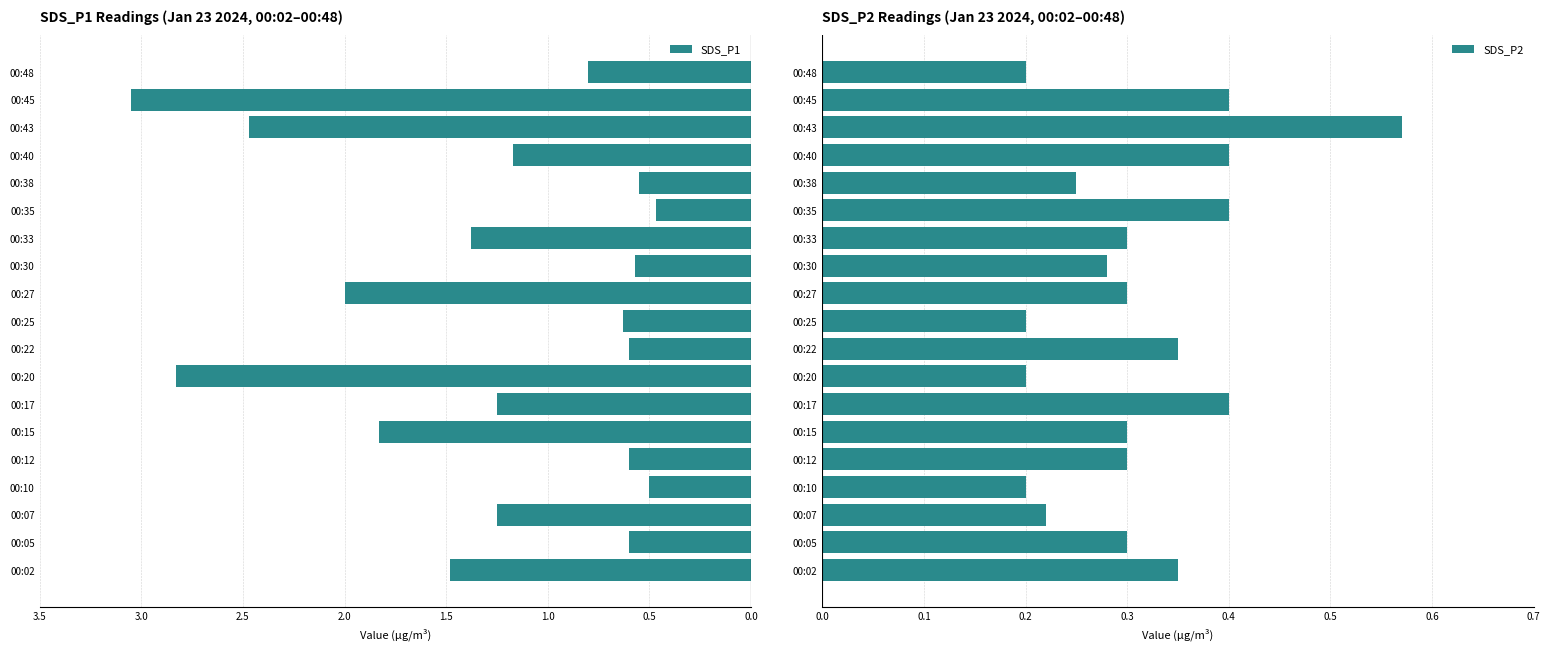

True or false: SDS_P2 has a value of 0.3 at 00:27.

True